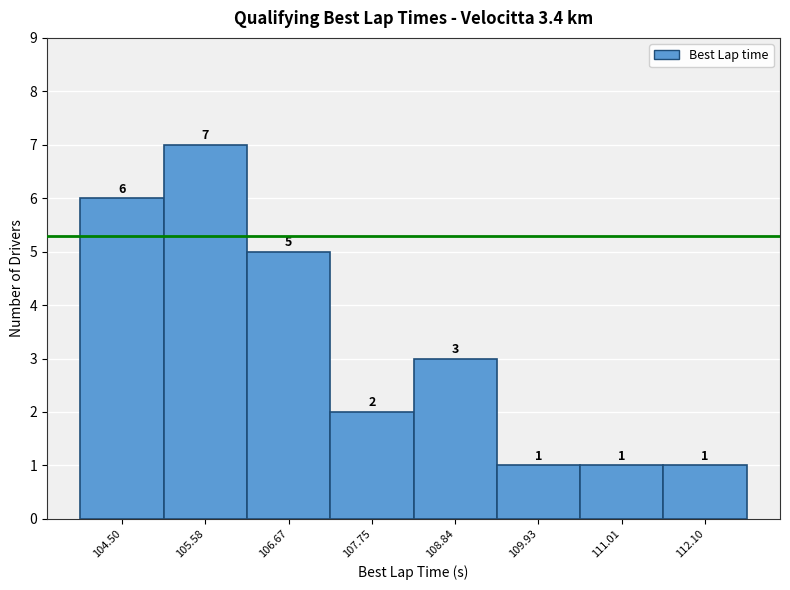

What is the height of the bar covering 105.0 to 106.2 on the x-axis? The bar edges are not printed on the chart, so give them approximately, as read against the axis.

7